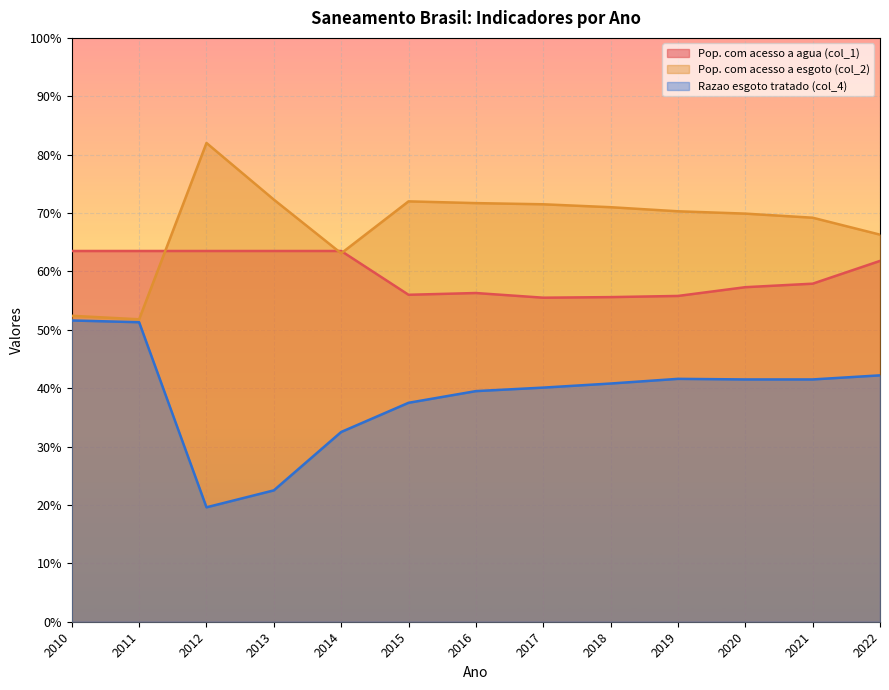

Which series has the largest total across all categories?

Pop. com acesso a esgoto (col_2)